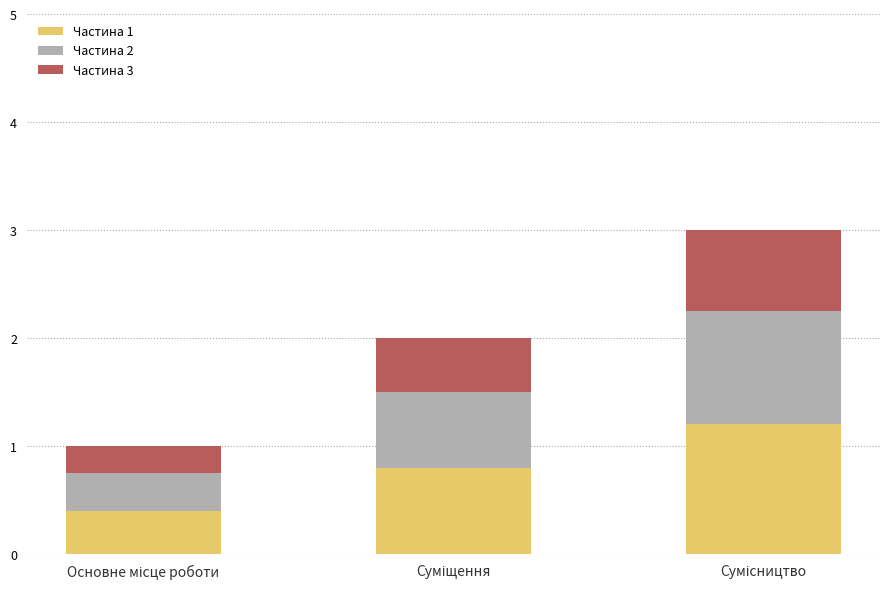

What is the lowest value of the Частина 1 series?

0.4